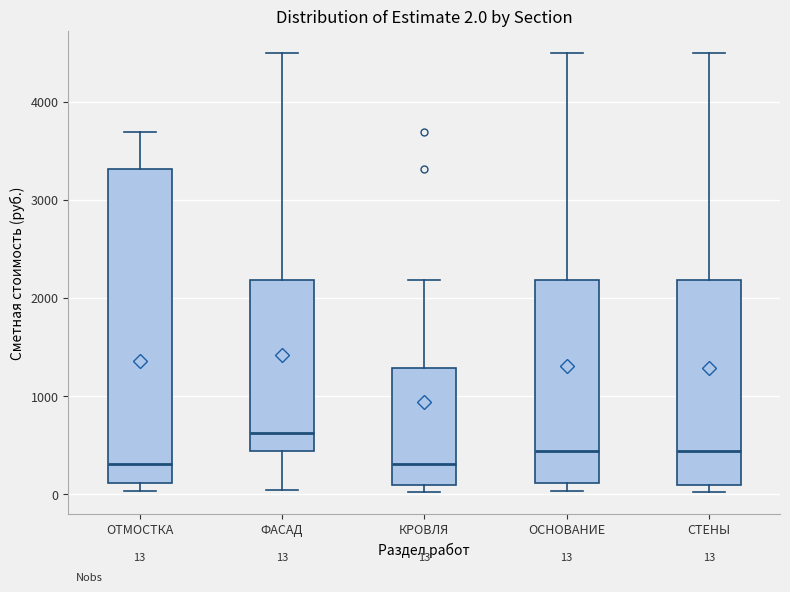

Comparing the boxes themselves (not the whiskers), which one is the tallest?

ОТМОСТКА